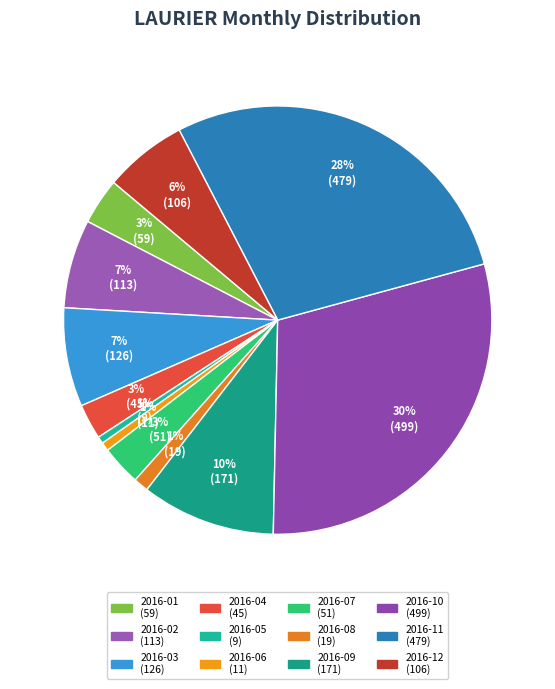

To the nearest percent, what is the difference between the 2016-11 and 2016-07 slice percentages?

25%